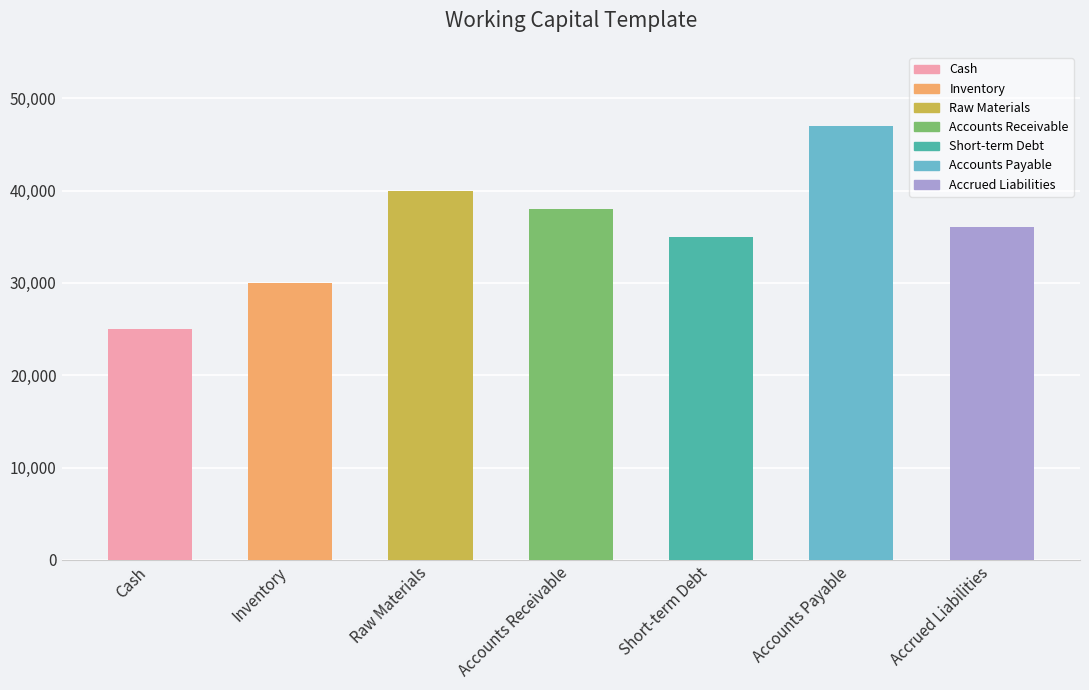

What is the sum of the values at Raw Materials and Inventory?

70000